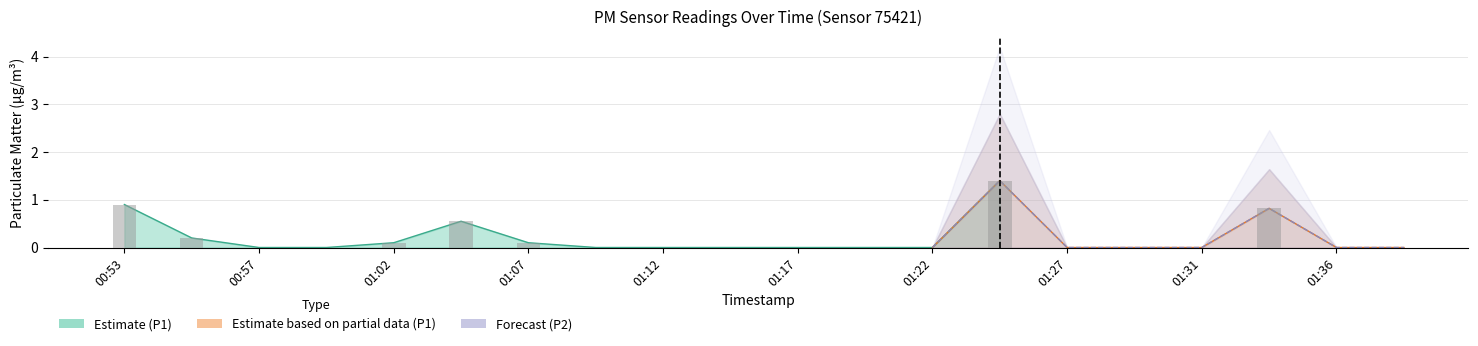

The P2_upper series shows 0.0 at 01:29. True or false?

True